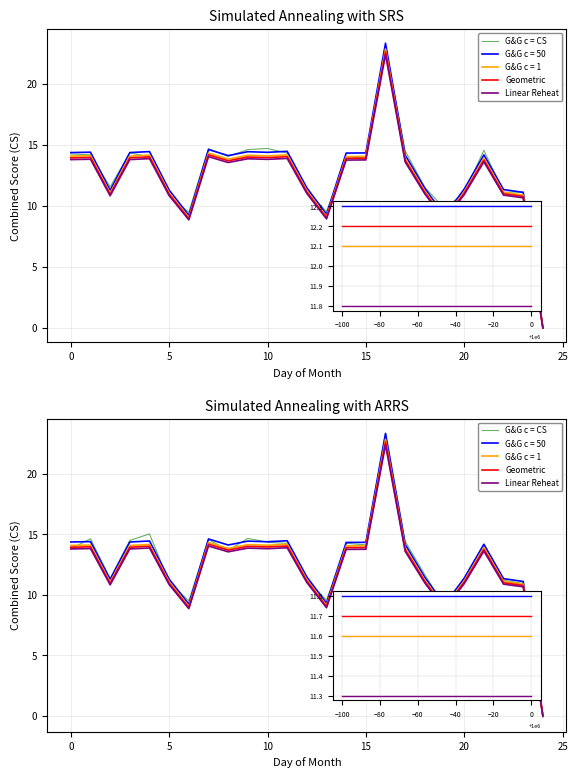

What is the highest value of the G&G c = CS series?

23.4